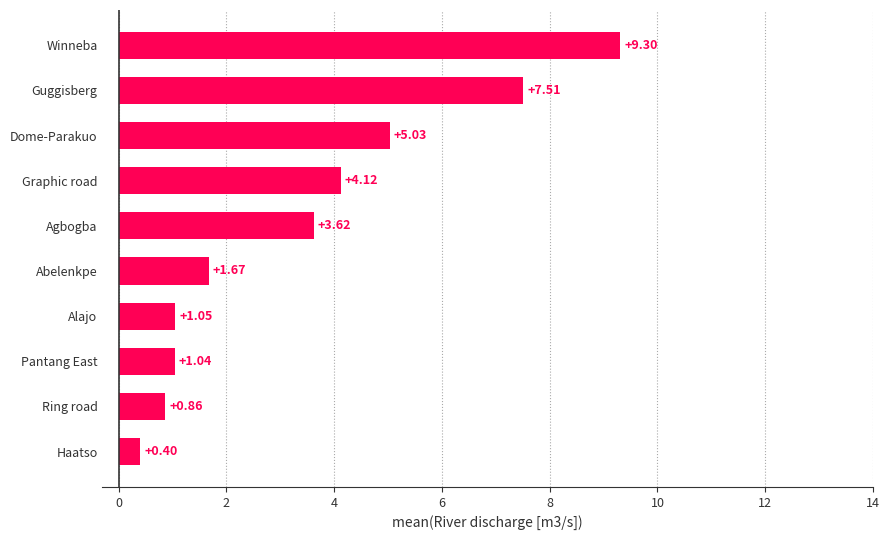

At which category does the chart reach its minimum across all series?

Haatso